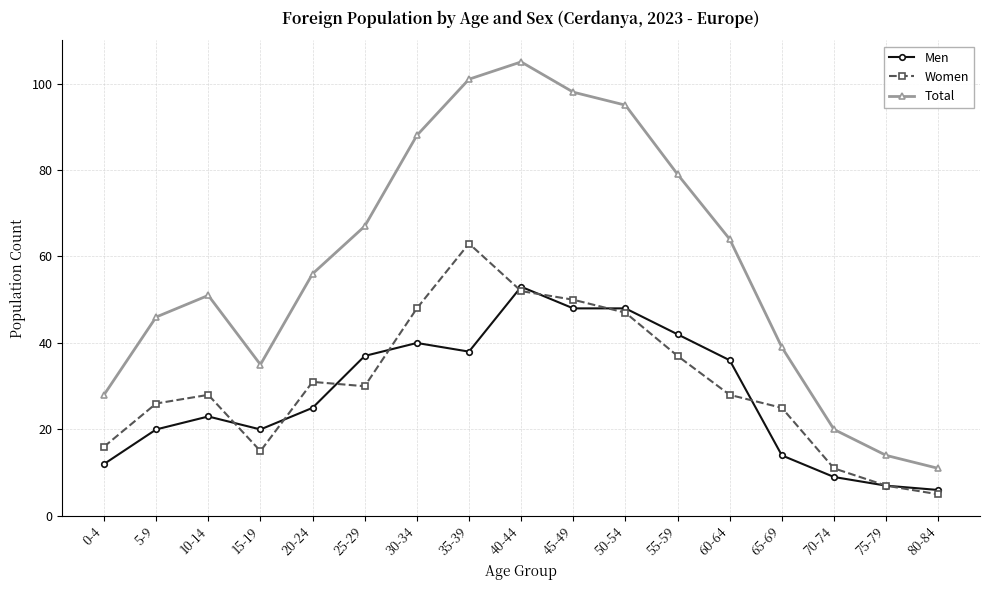

What is the lowest value of the Women series?

5